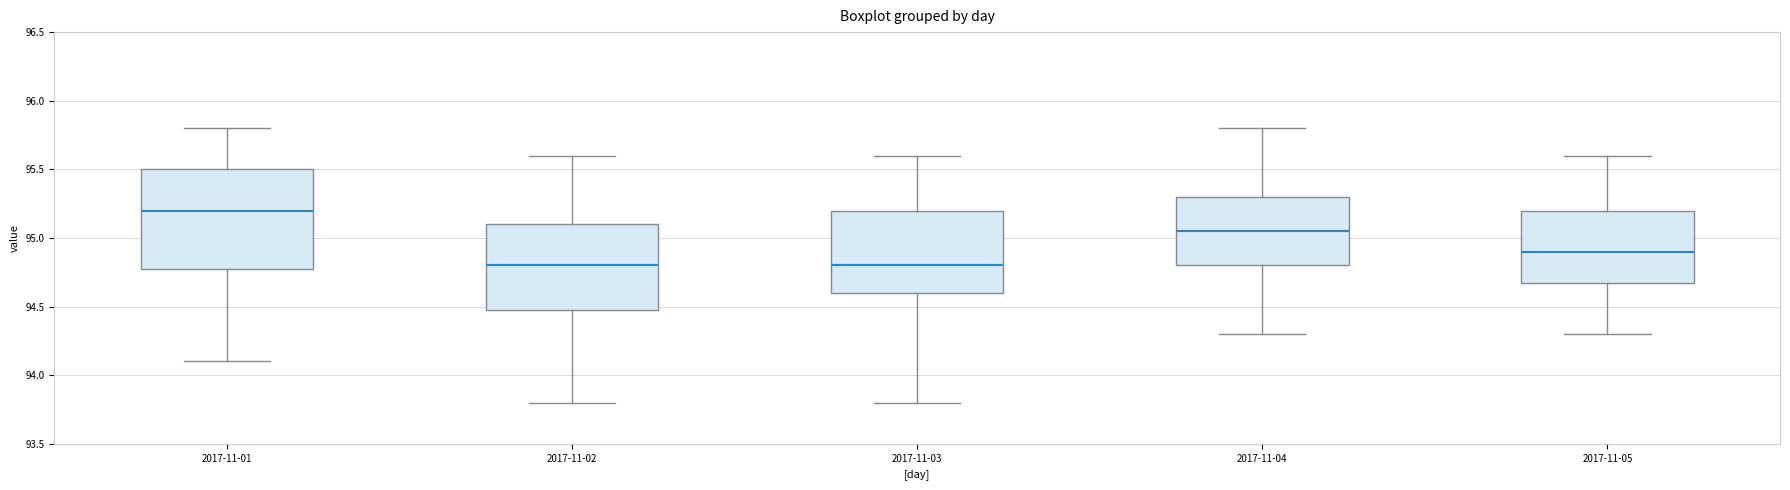

Reading left to right, read every box against the y-axis: the position of its median line, the range the box covers, and the ends of its whiskers. The values are not printed on the chart, so give them approximately, as read against the axis.

2017-11-01: median 95.20, box 94.80 to 95.50, whiskers 94.10 to 95.80
2017-11-02: median 94.80, box 94.50 to 95.10, whiskers 93.80 to 95.60
2017-11-03: median 94.80, box 94.60 to 95.20, whiskers 93.80 to 95.60
2017-11-04: median 95.05, box 94.80 to 95.30, whiskers 94.30 to 95.80
2017-11-05: median 94.90, box 94.70 to 95.20, whiskers 94.30 to 95.60